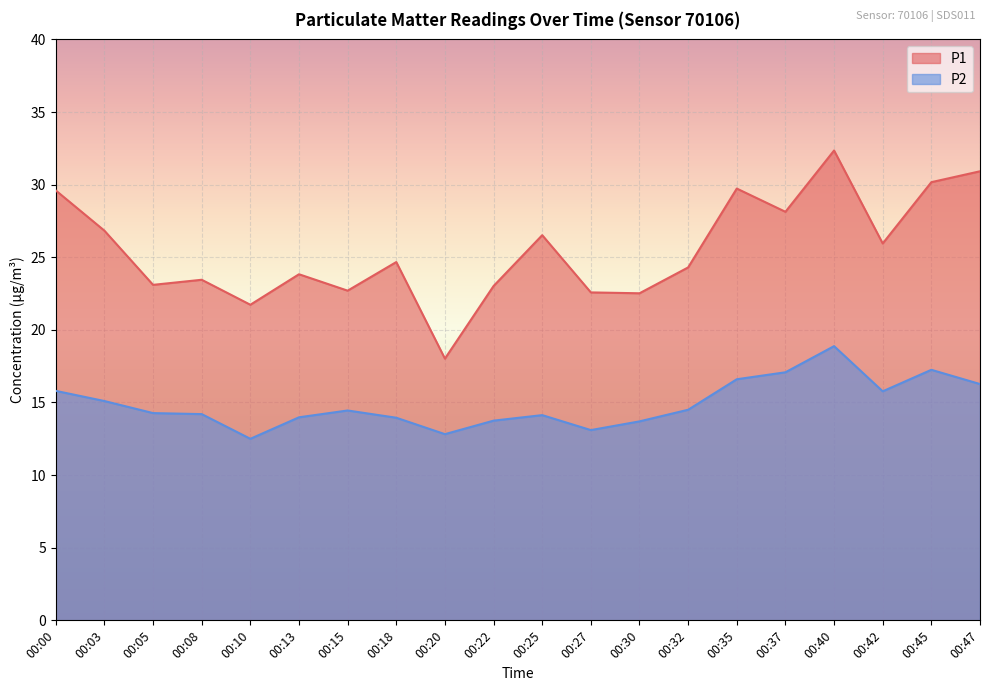

What is the total value across all series at 00:40?

51.2